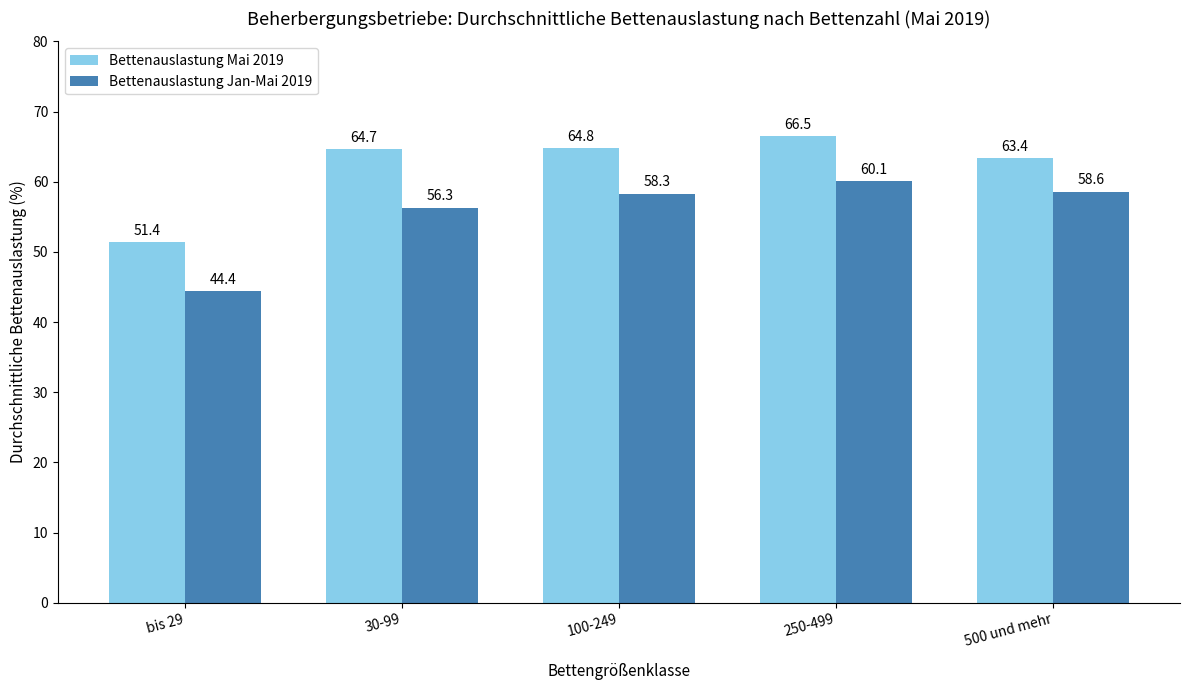

Rank the series at 100-249 from highest to lowest value.

Bettenauslastung Mai 2019, Bettenauslastung Jan-Mai 2019